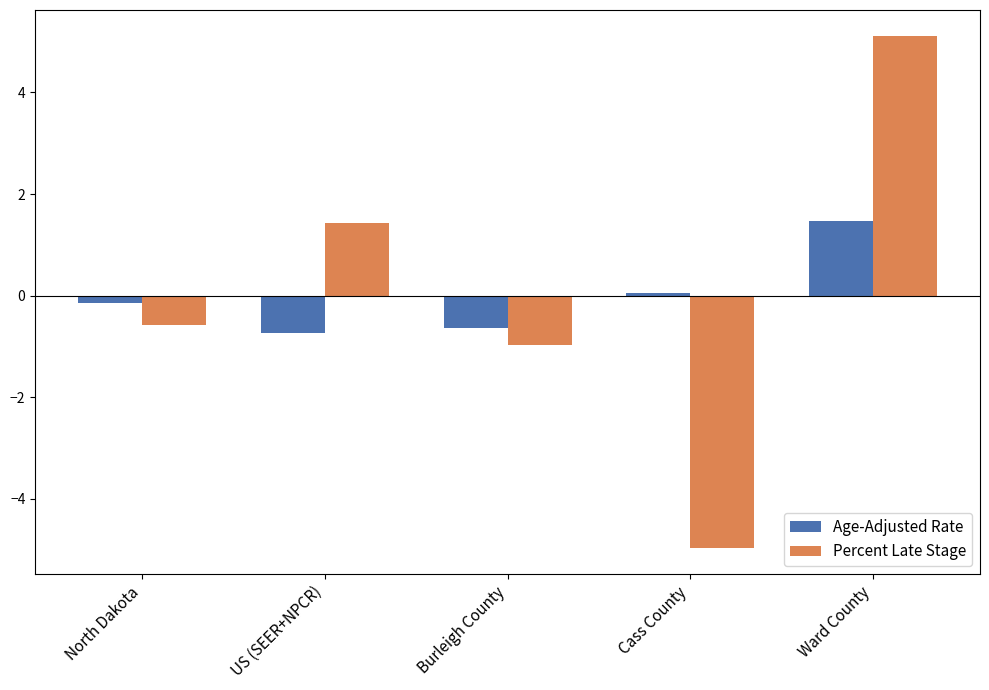

Between US (SEER+NPCR) and Ward County, which series saw the biggest shift?

Percent Late Stage